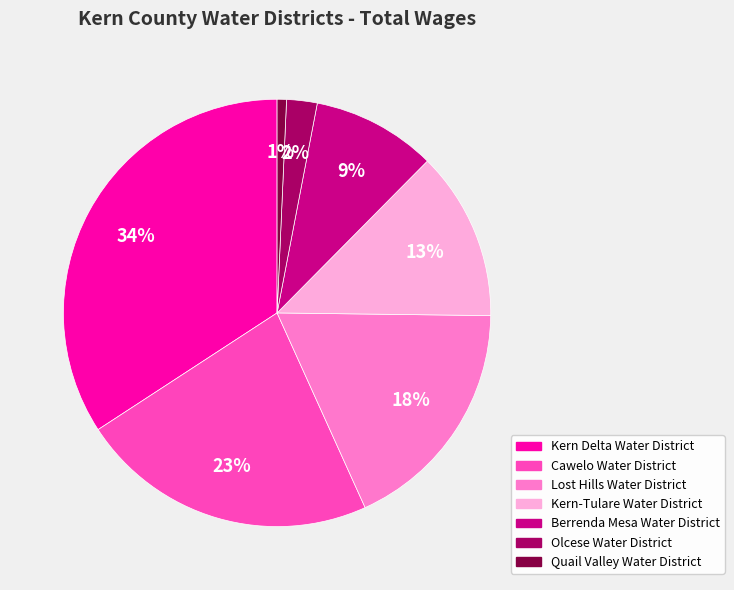

Which slice is the largest?

Kern Delta Water District